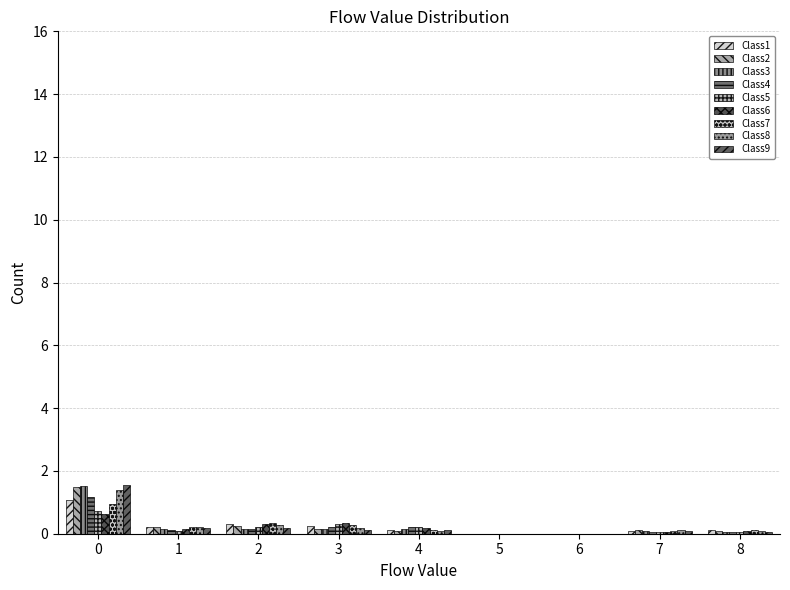

What is the height of the Class3 bar covering -0.5 to 0.5 on the x-axis? The values are not printed on the chart, so give them approximately, as read against the axis.

1.6